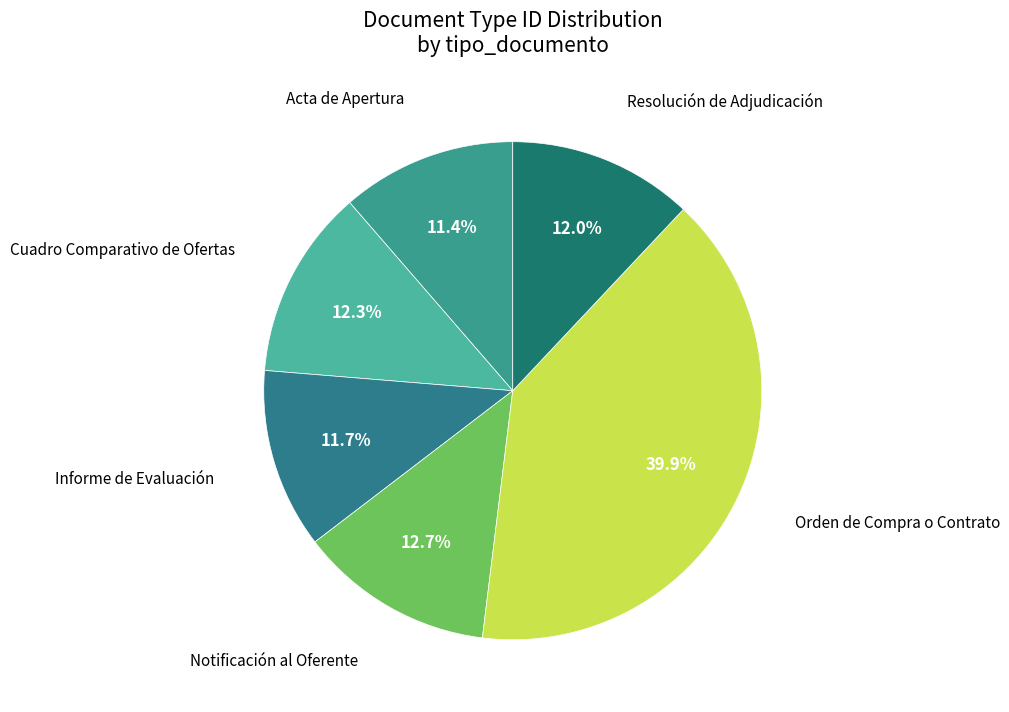

The Orden de Compra o Contrato slice represents 48% of the pie. True or false?

False